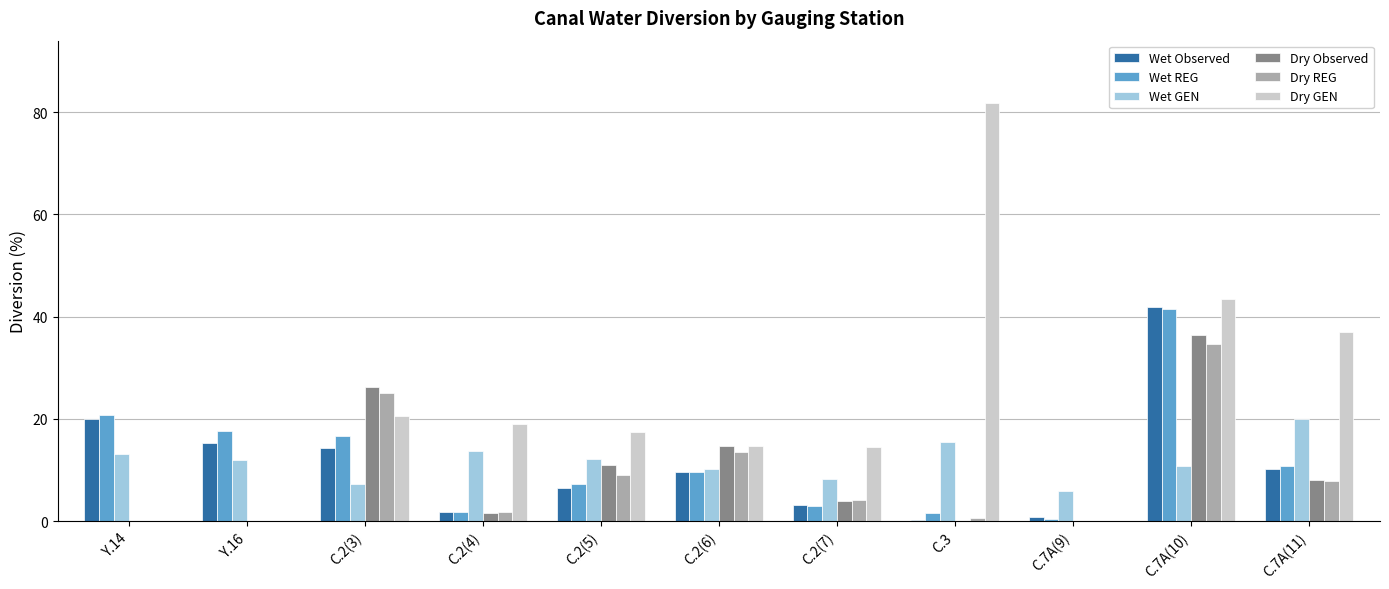

Which series has the largest total across all categories?

Dry GEN